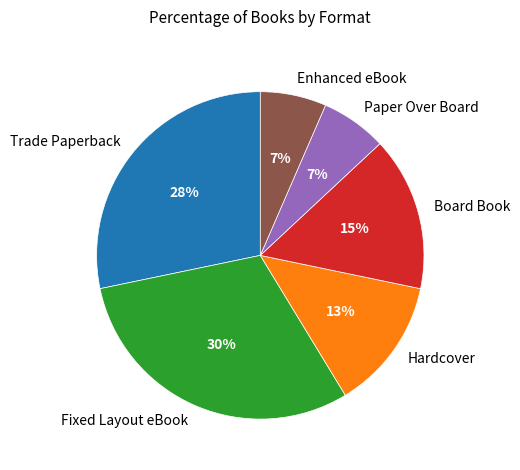

What percentage is the Trade Paperback slice, to the nearest percent?

28%